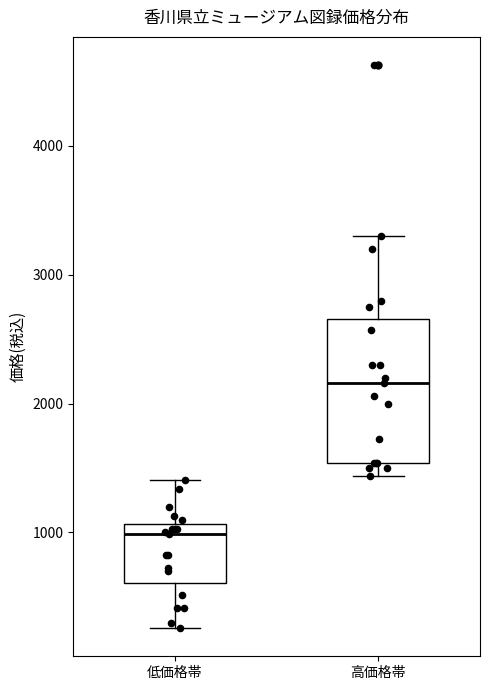

Which box has the highest median line?

高価格帯